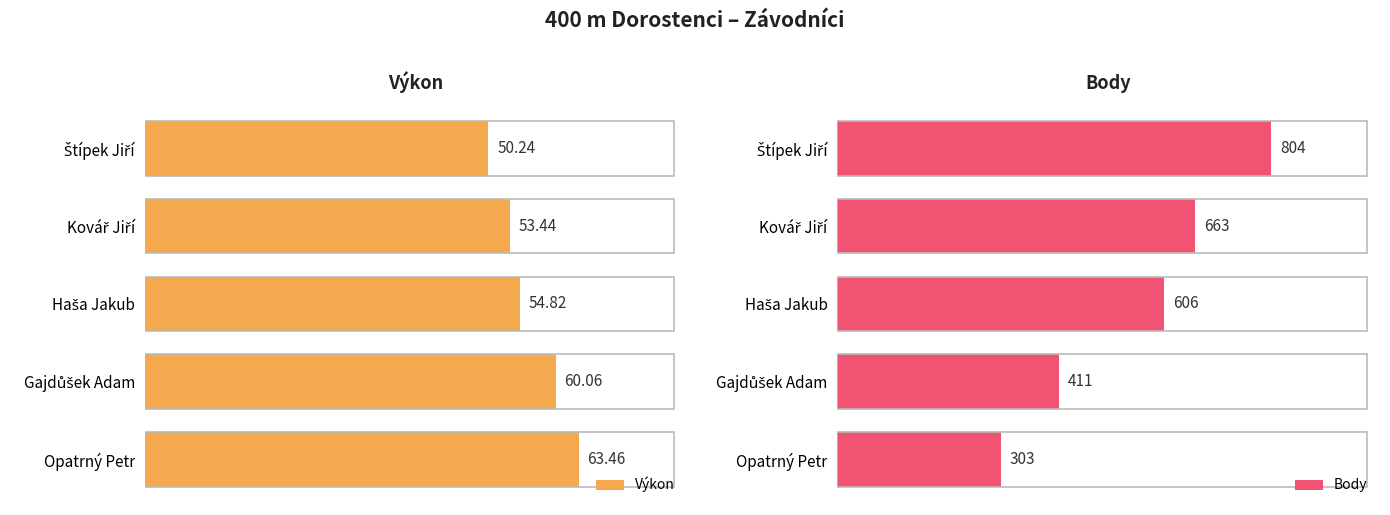

Which category has the lowest value in the Body series?

Opatrný Petr